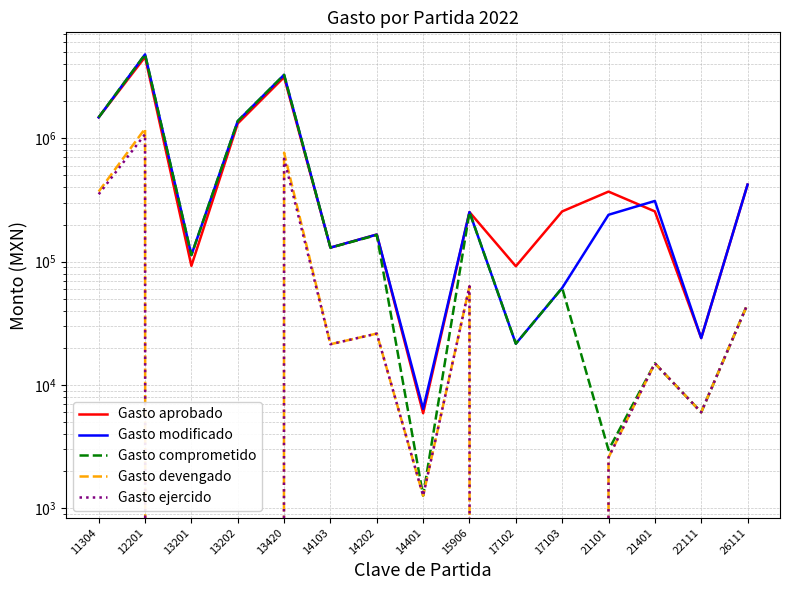

What is the spread (max minus min) of values at 13420?

2593576.7